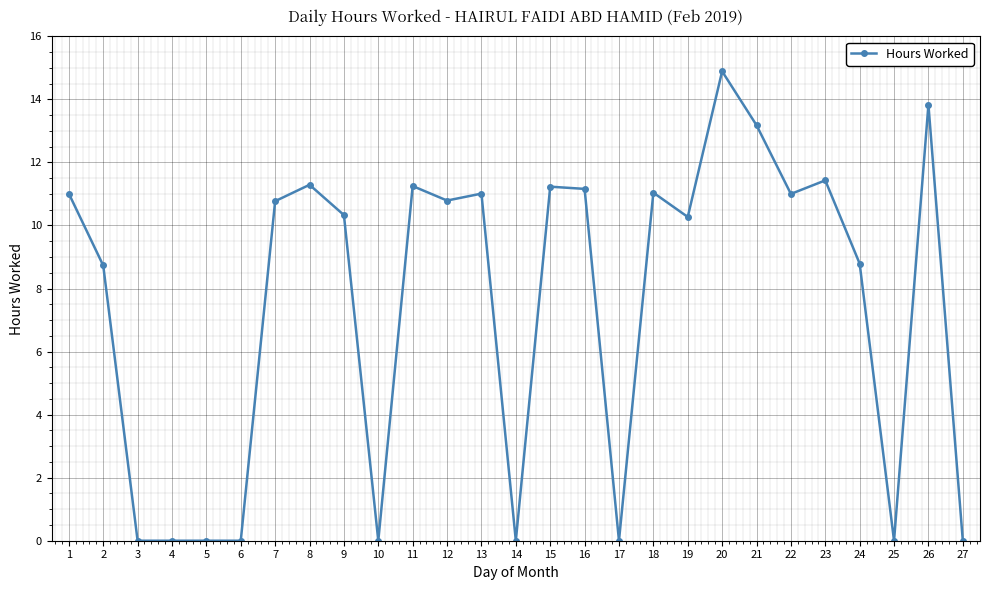

What is the change in value from 2 to 17?

-8.7